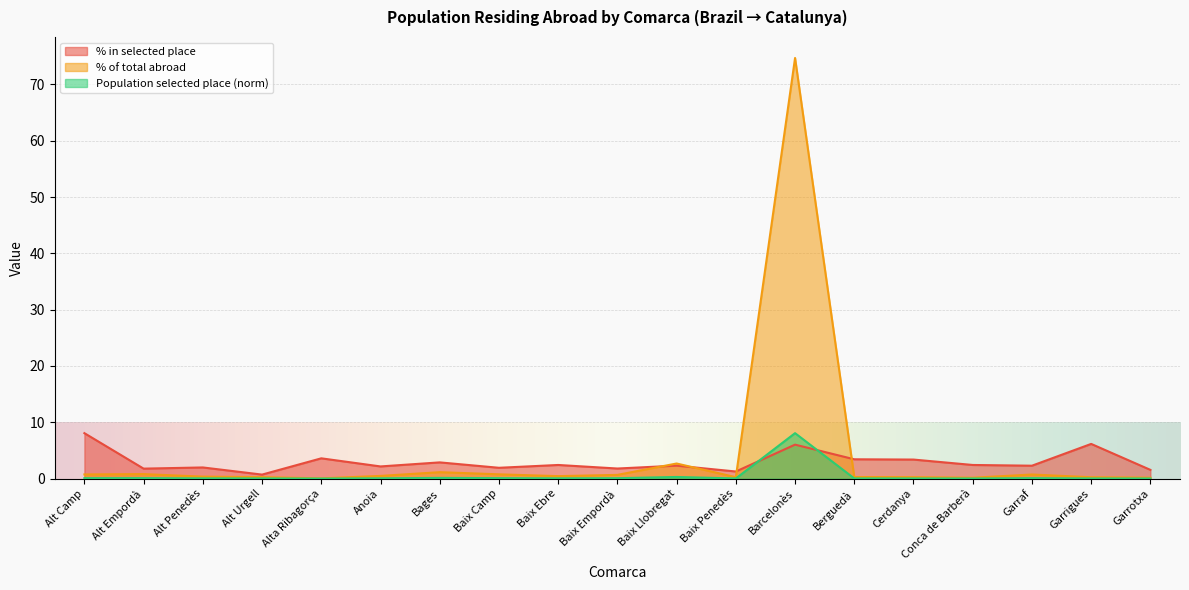

In Population selected place, how many points are lower than both neighbors (excluding endpoints)?

4